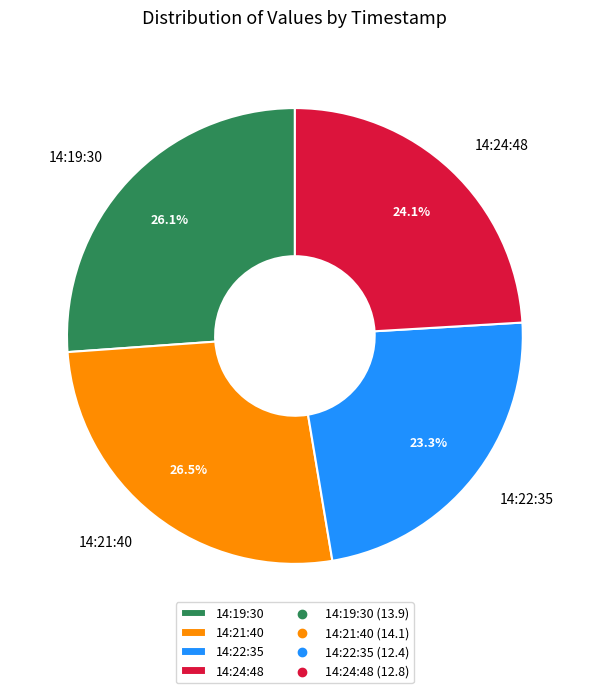

Is the sum of 14:24:48 and 14:19:30 greater than half?

Yes